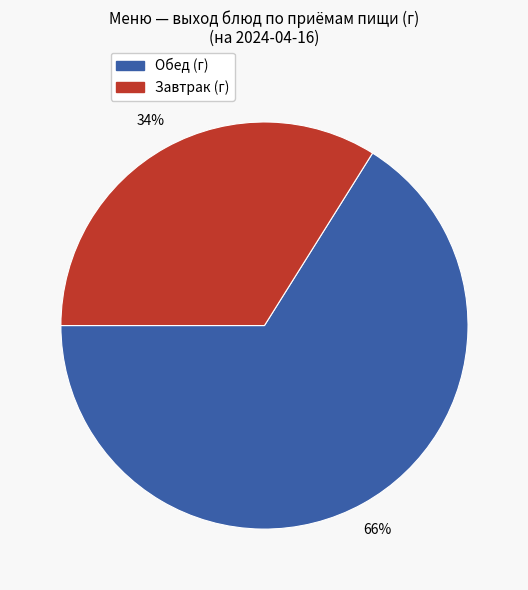

How many slices are in this pie chart?

2